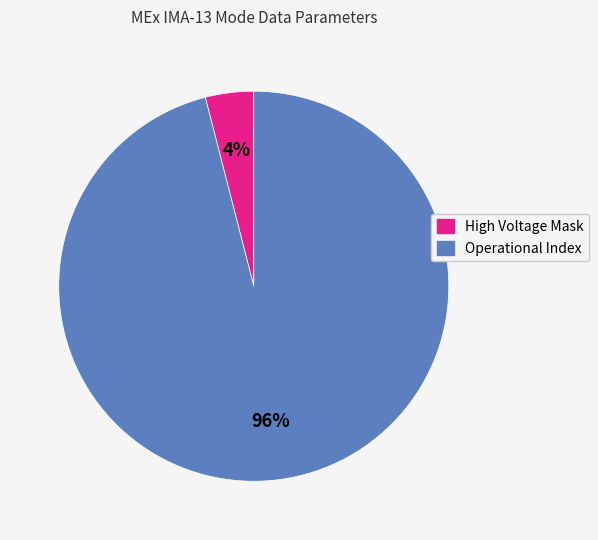

To the nearest percent, what is the average slice percentage?

50%